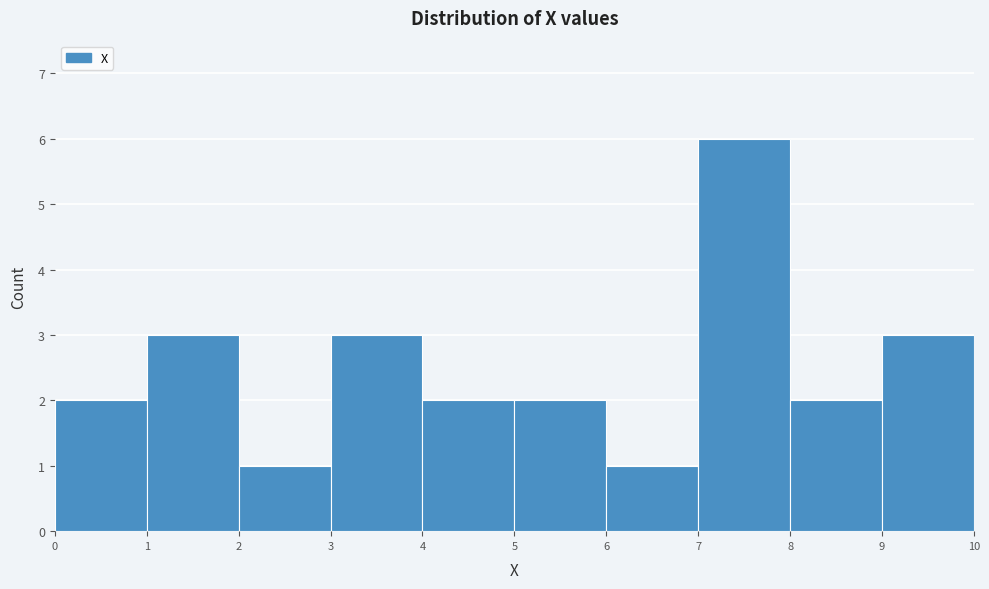

Reading left to right, transcribe this chart: for each bar, give the range it covers on the x-axis and its height. The values are not printed on the chart, so give them approximately, as read against the axis.

0 to 1: 2
1 to 2: 3
2 to 3: 1
3 to 4: 3
4 to 5: 2
5 to 6: 2
6 to 7: 1
7 to 8: 6
8 to 9: 2
9 to 10: 3